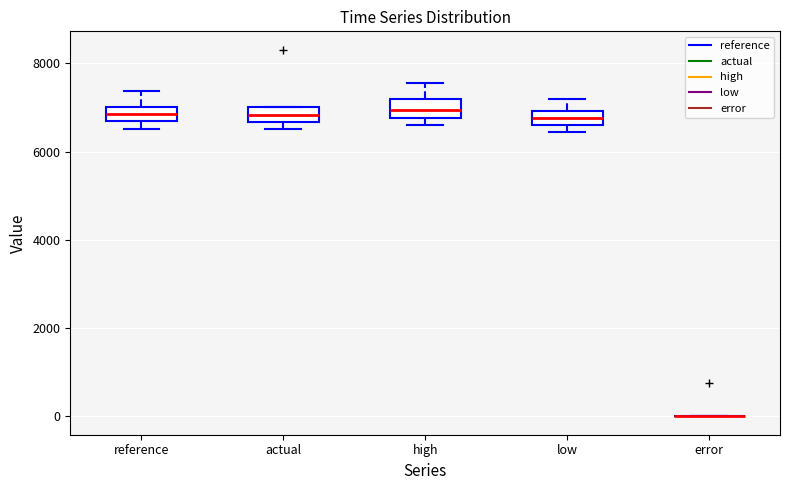

Where does the median line of the box for reference sit on the y-axis? The values are not printed on the chart, so give them approximately, as read against the axis.

6800